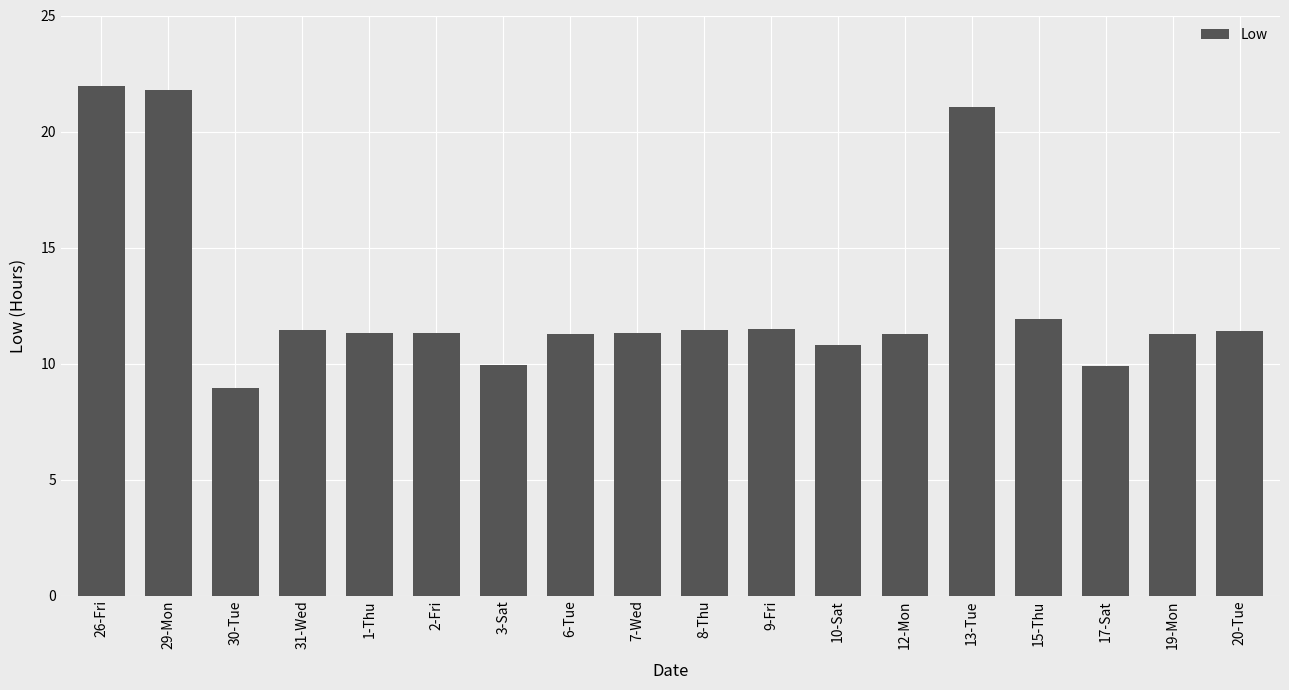

How many values exceed 11?

14